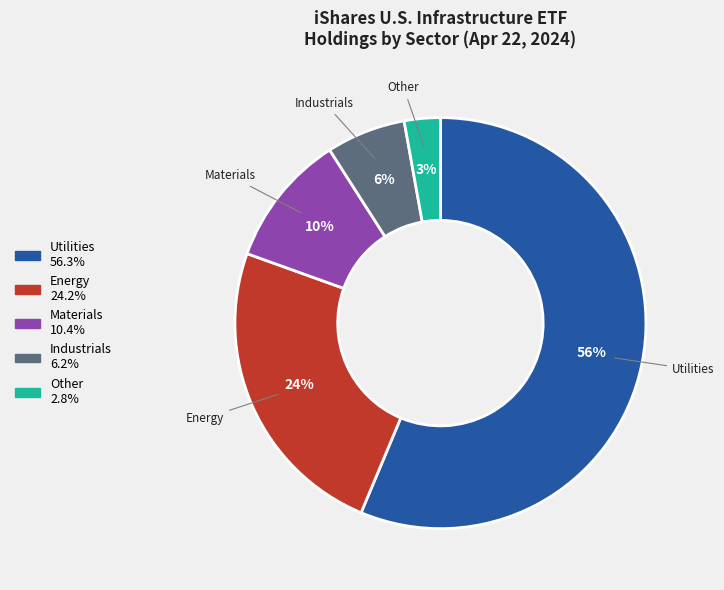

To the nearest percent, what is the average slice percentage?

20%